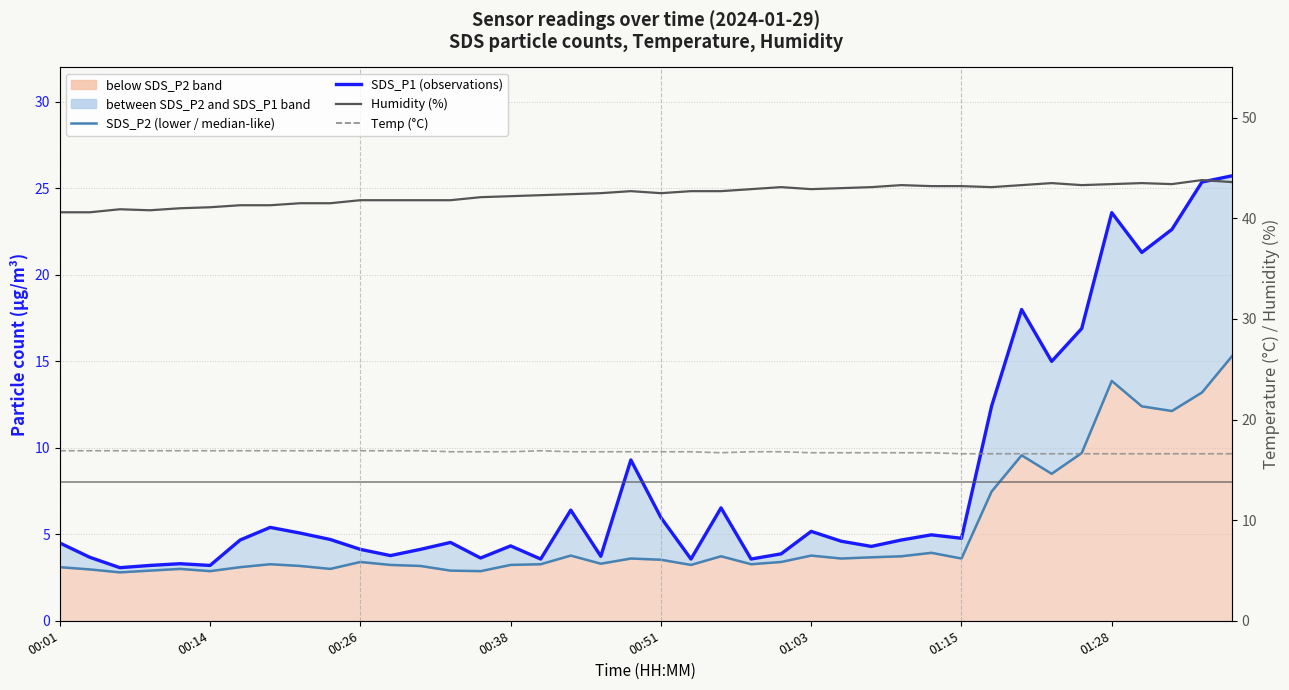

Reading left to right, what are all the values shown in this chart?

SDS_P2 (lower bound / median-like): 3.1	3.0	2.8	2.9	3.0	2.9	3.1	3.3	3.2	3.0	3.4	3.2	3.2	2.9	2.9	3.2	3.3	3.8	3.3	3.6	3.5	3.2	3.7	3.3	3.4	3.8	3.6	3.7	3.7	3.9	3.6	7.5	9.6	8.5	9.7	13.9	12.4	12.1	13.2	15.3
SDS_P1 (observations): 4.5	3.7	3.1	3.2	3.3	3.2	4.7	5.4	5.1	4.7	4.1	3.8	4.1	4.5	3.6	4.3	3.6	6.4	3.7	9.3	6.0	3.6	6.5	3.6	3.9	5.2	4.6	4.3	4.7	5.0	4.8	12.4	18.0	15.0	16.9	23.6	21.3	22.6	25.4	25.7
Humidity (%): 40.6	40.6	40.9	40.8	41.0	41.1	41.3	41.3	41.5	41.5	41.8	41.8	41.8	41.8	42.1	42.2	42.3	42.4	42.5	42.7	42.5	42.7	42.7	42.9	43.1	42.9	43.0	43.1	43.3	43.2	43.2	43.1	43.3	43.5	43.3	43.4	43.5	43.4	43.8	43.6
Temp (°C): 16.9	16.9	16.9	16.9	16.9	16.9	16.9	16.9	16.9	16.9	16.9	16.9	16.9	16.8	16.8	16.8	16.9	16.8	16.8	16.8	16.8	16.8	16.7	16.8	16.8	16.7	16.7	16.7	16.7	16.7	16.6	16.6	16.6	16.6	16.6	16.6	16.6	16.6	16.6	16.6